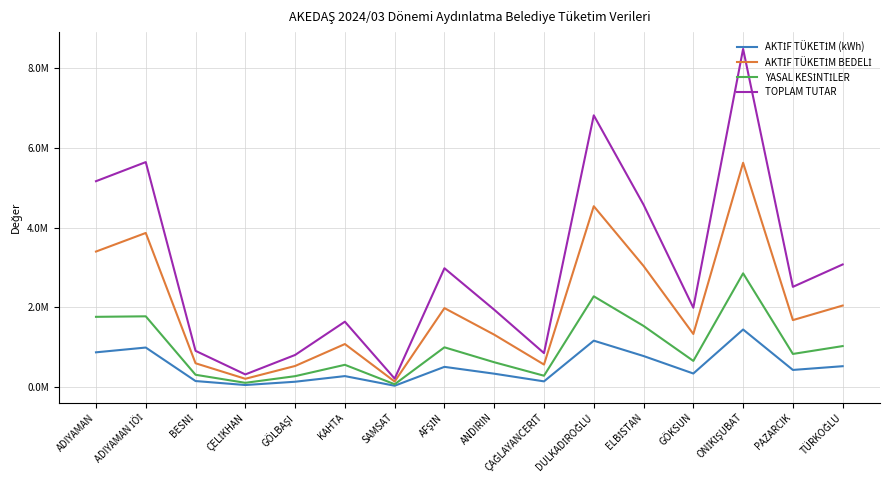

Does the chart display data point markers on the line(s)?

No